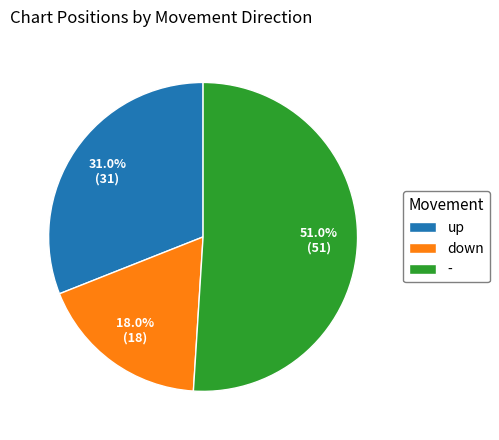

To the nearest percent, what is the average slice percentage?

33%